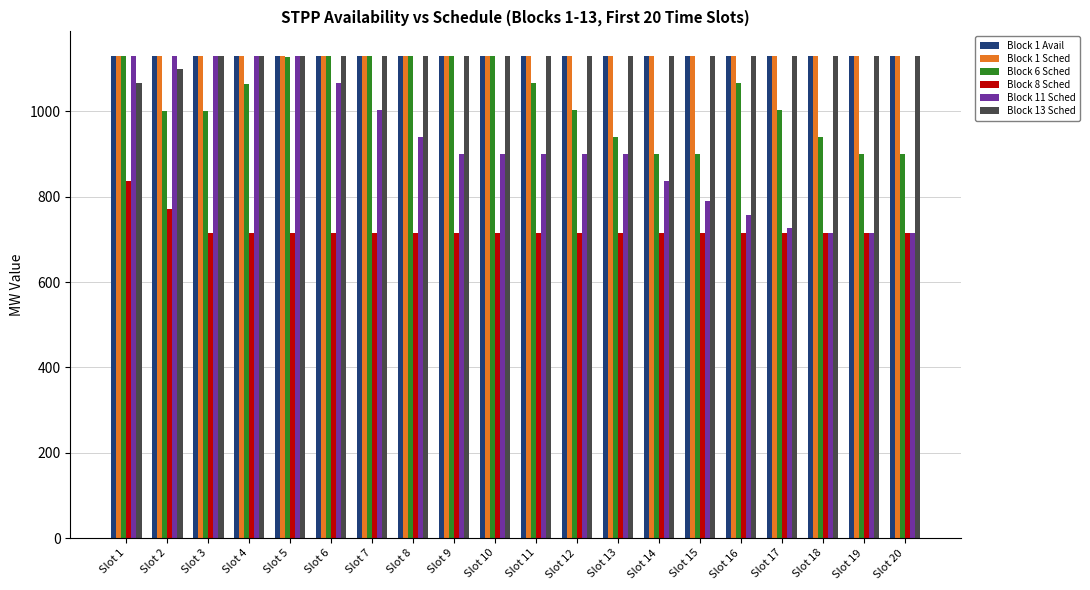

What is the minimum value for Block 8 Sched?

715